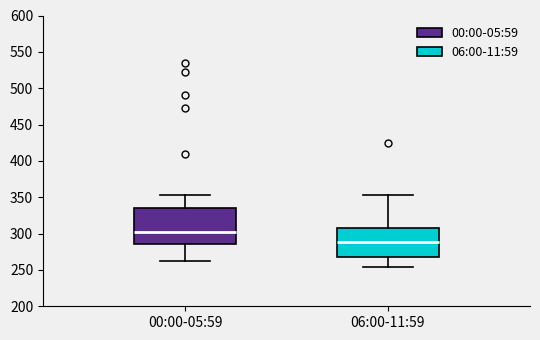

Reading left to right, transcribe this box plot: for each box, give where its median line is, the range the box spans, and where its two whiskers end, as read against the y-axis. The values are not printed on the chart, so give them approximately, as read against the axis.

00:00-05:59: median 305, box 285 to 335, whiskers 260 to 355
06:00-11:59: median 290, box 270 to 305, whiskers 255 to 355